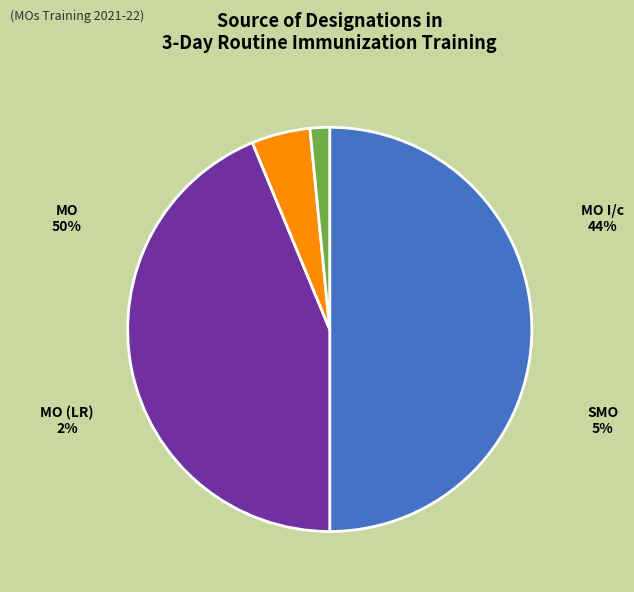

How many segments does this pie chart have?

4